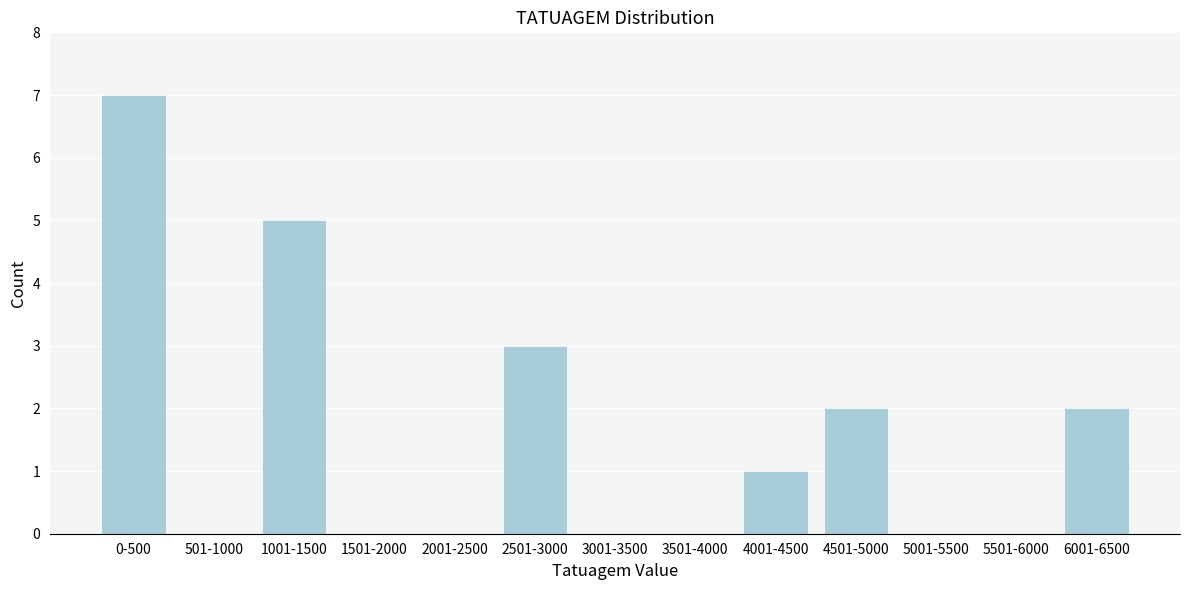

Reading right to left, transcribe all the data shown in this chart.

6001-6500=2	5501-6000=0	5001-5500=0	4501-5000=2	4001-4500=1	3501-4000=0	3001-3500=0	2501-3000=3	2001-2500=0	1501-2000=0	1001-1500=5	501-1000=0	0-500=7